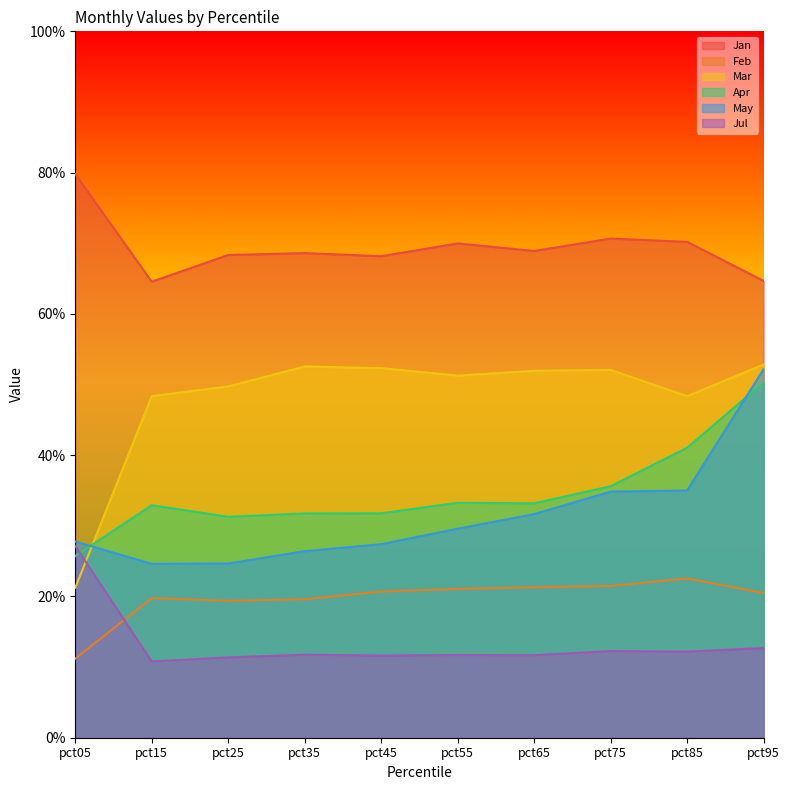

Does the chart have visible grid lines?

No